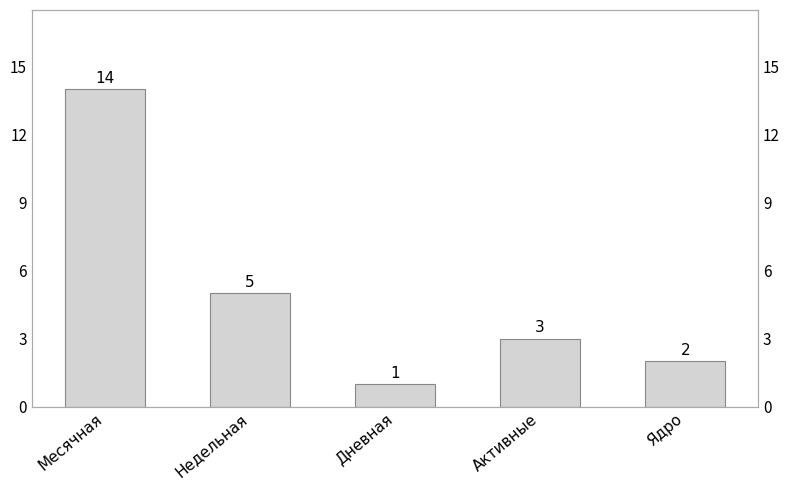

Reading left to right, transcribe all the data shown in this chart.

14	5	1	3	2